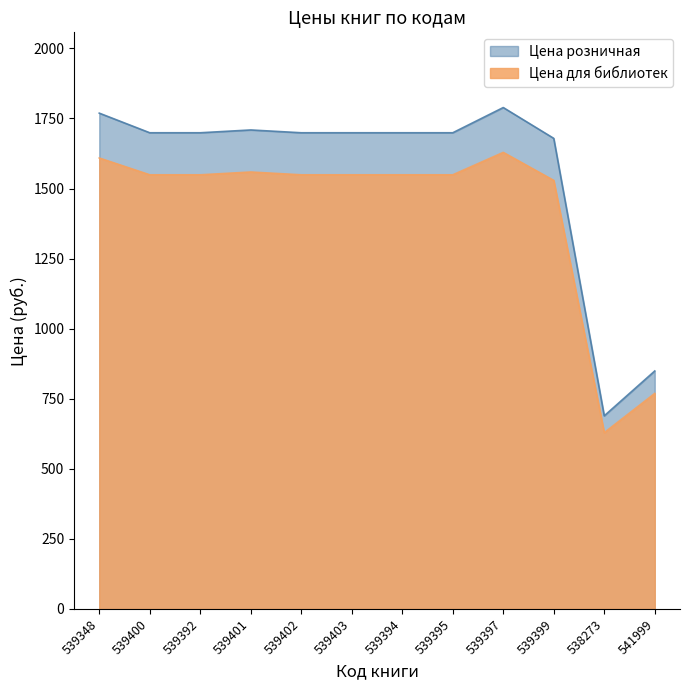

What are all the series names shown in the legend?

Цена розничная, Цена для библиотек